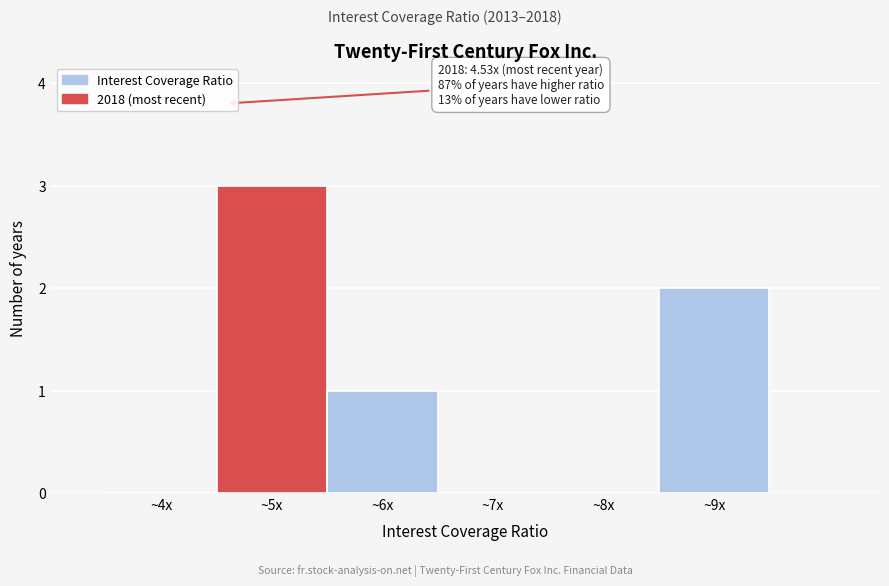

Reading left to right, list all the values displayed in this chart.

~4x=0	~5x=3	~6x=1	~7x=0	~8x=0	~9x=2